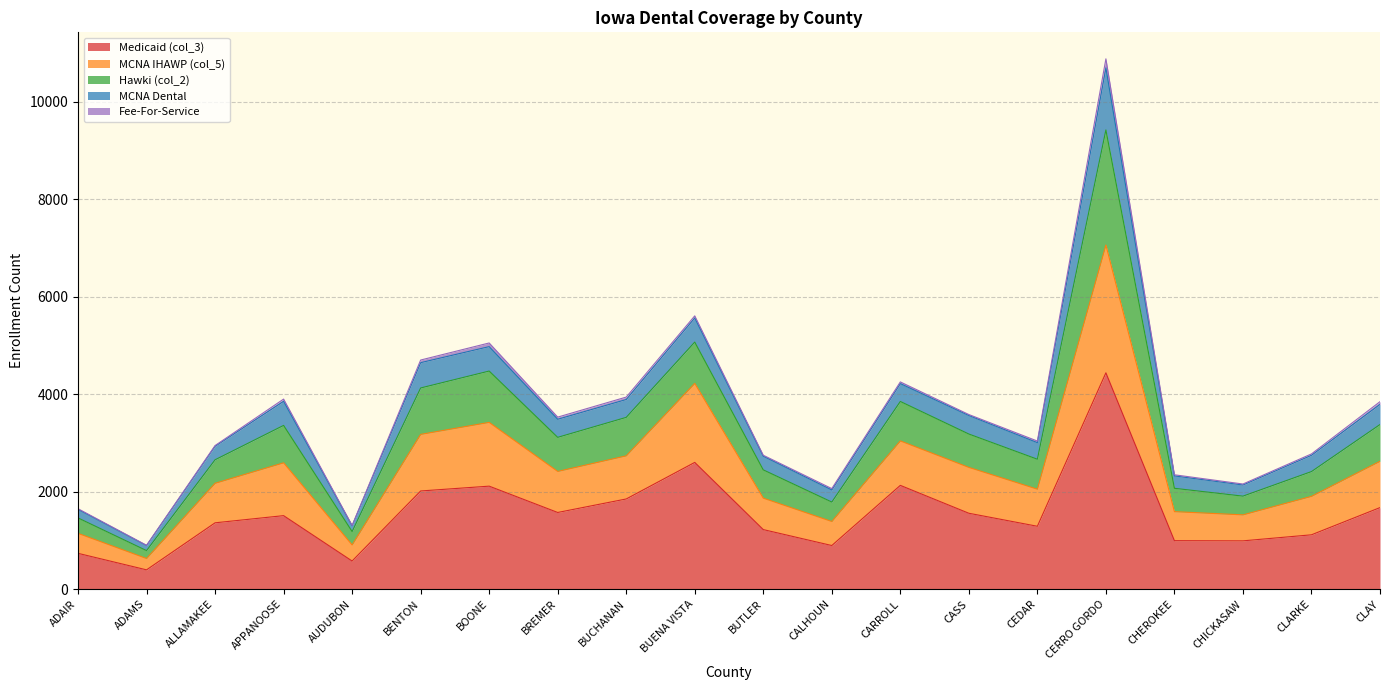

What is the value of the MCNA IHAWP (col_5) point at the 12th from the left?

1387